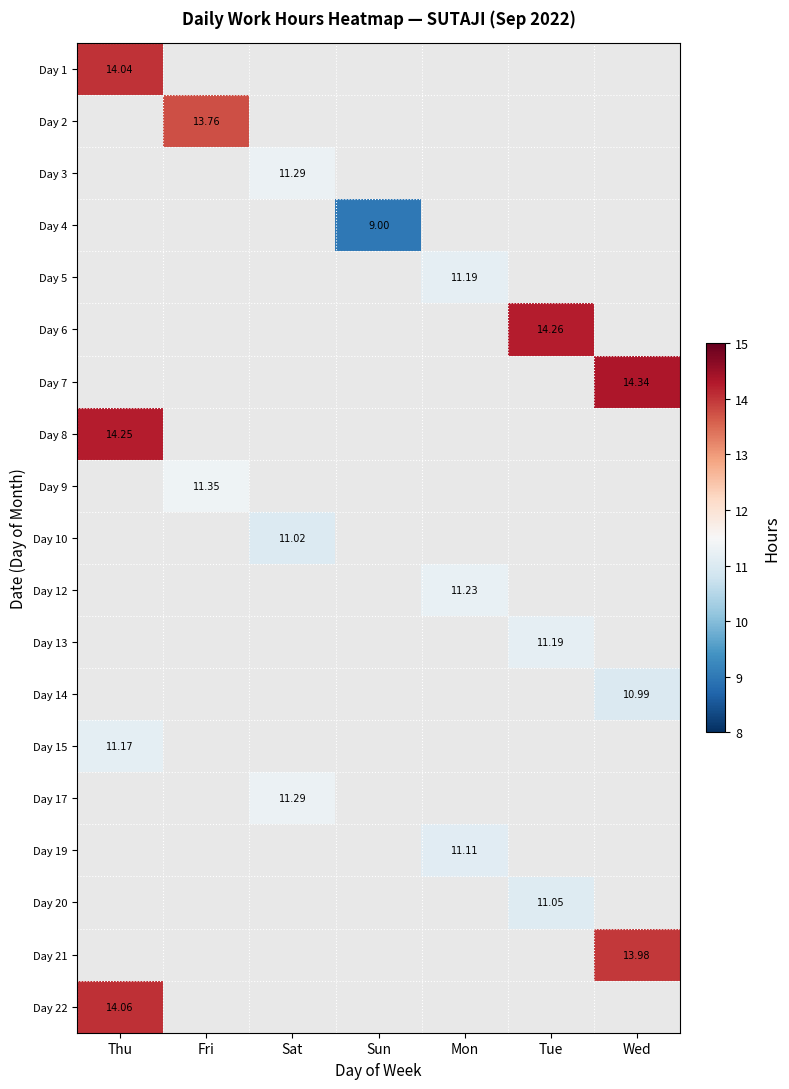

Between Thu and Wed, which is larger?

Wed